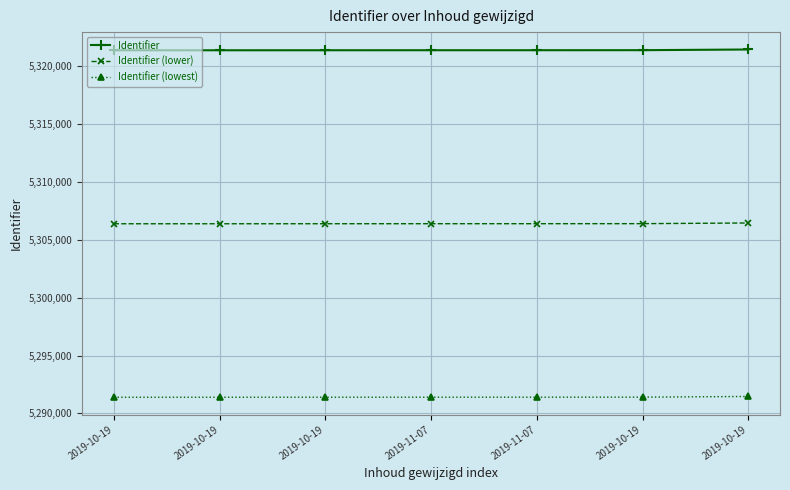

Does the chart have visible grid lines?

Yes